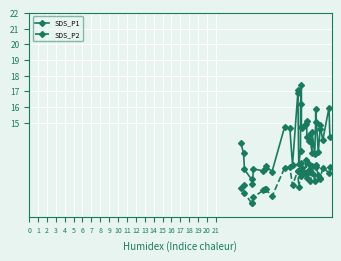

Which series has the largest range (max minus min)?

SDS_P1